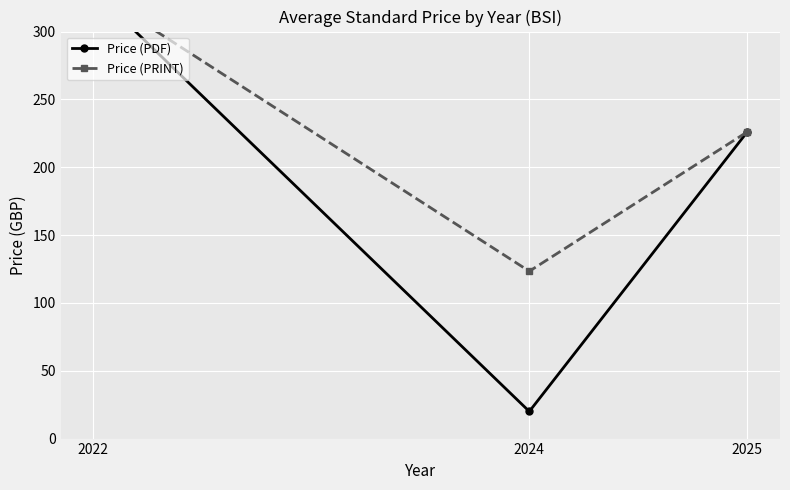

Between 2024 and 2022, which is larger?

2022